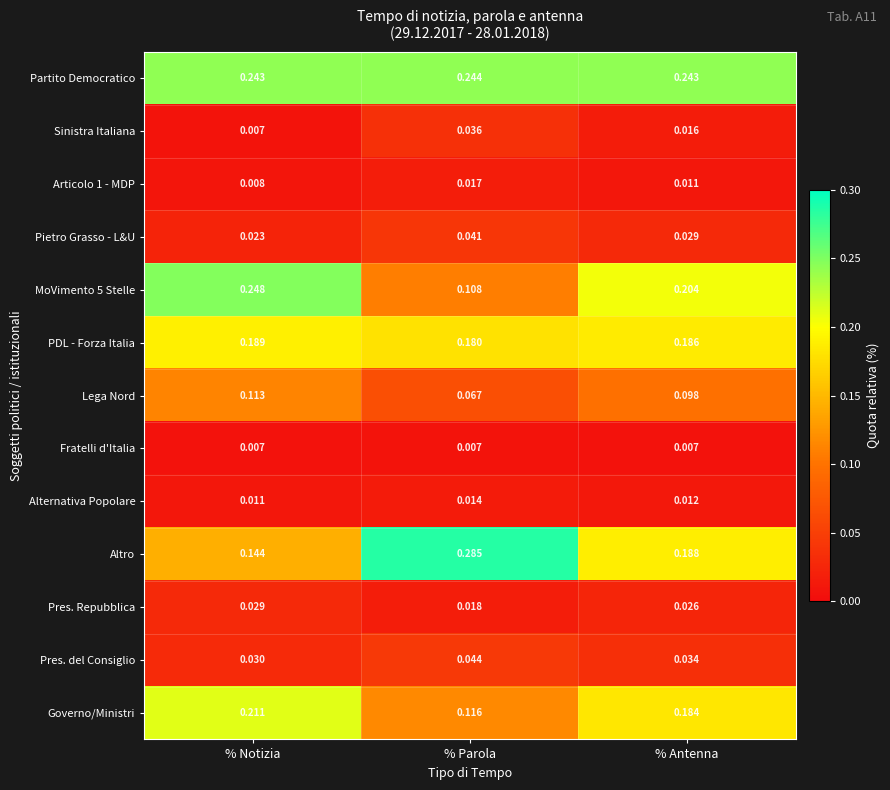

Rank the series by their maximum value, from highest to lowest.

Altro, MoVimento 5 Stelle, Partito Democratico, Governo/Ministri, PDL - Forza Italia, Lega Nord, Pres. del Consiglio, Pietro Grasso - L&U, Sinistra Italiana, Pres. Repubblica, Articolo 1 - MDP, Alternativa Popolare, Fratelli d'Italia